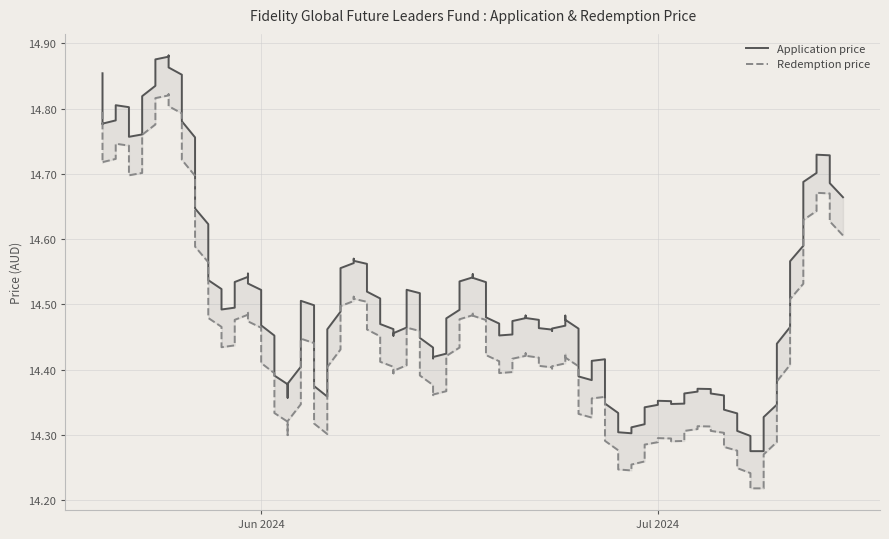

Which has a higher value, 20 or 36?

36